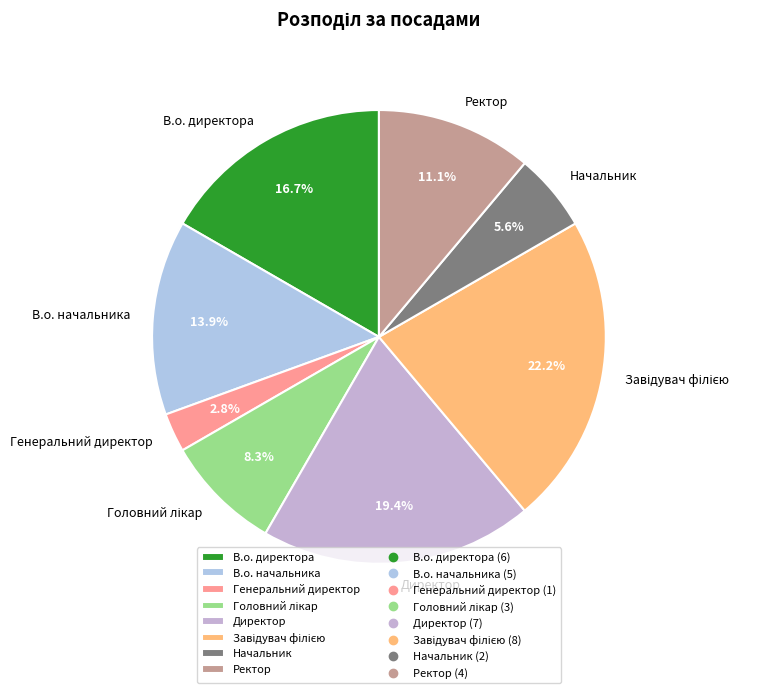

Between В.о. начальника and В.о. директора, which is larger?

В.о. директора